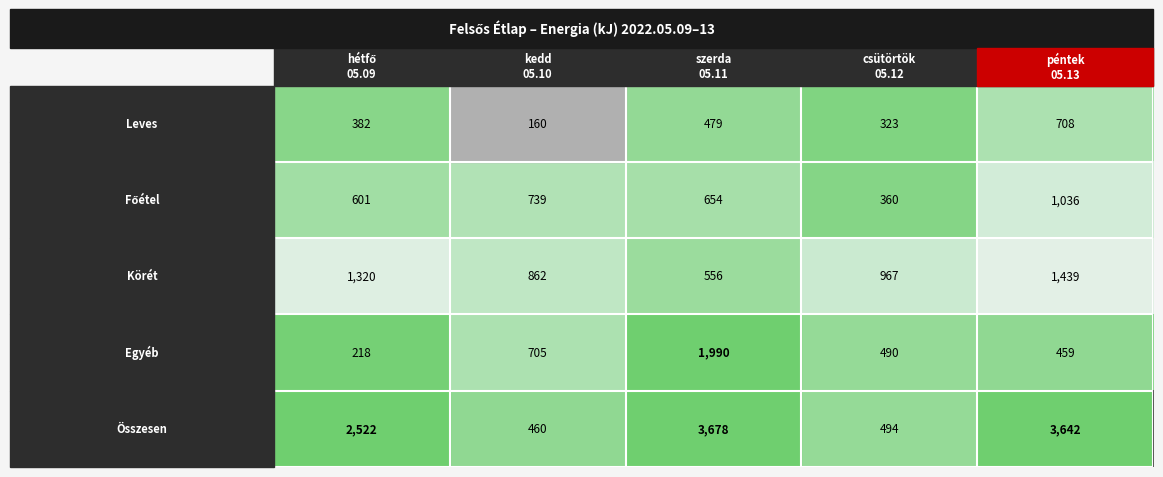

Which series has the largest range (max minus min)?

Összesen